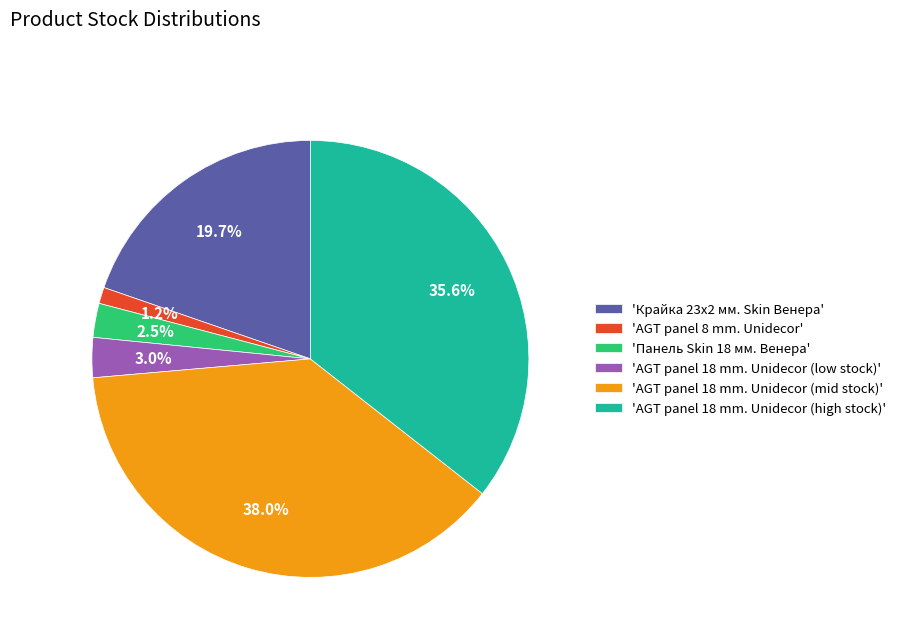

Between 'Панель Skin 18 мм. Венера' and 'AGT panel 18 mm. Unidecor (high stock)', which is larger?

'AGT panel 18 mm. Unidecor (high stock)'